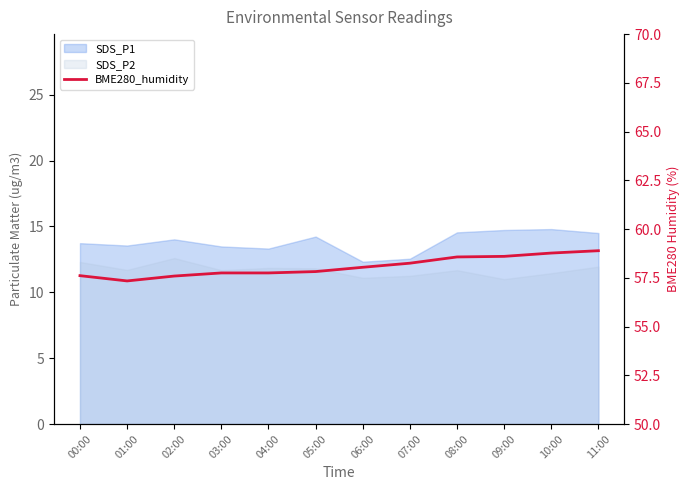

What is the value of the 4th point from the left?

57.8